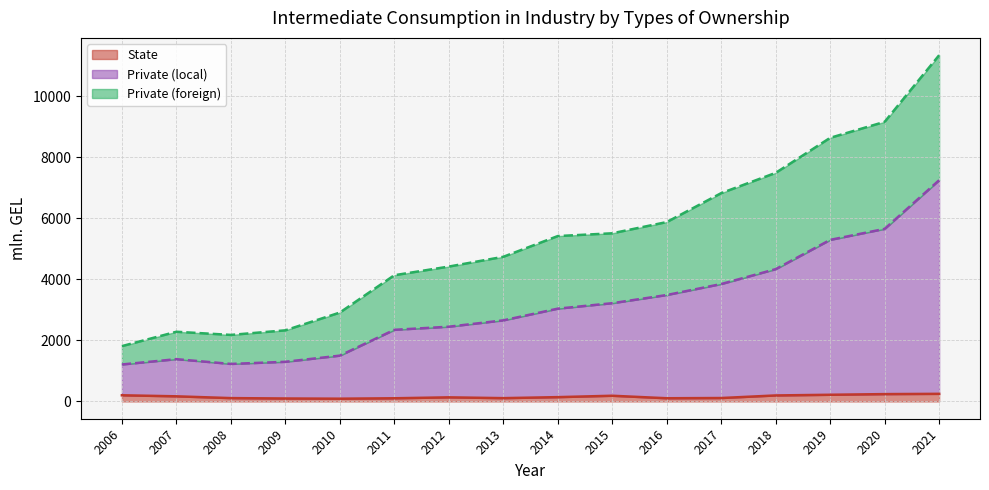

Which series has the widest spread of values?

Private (foreign)